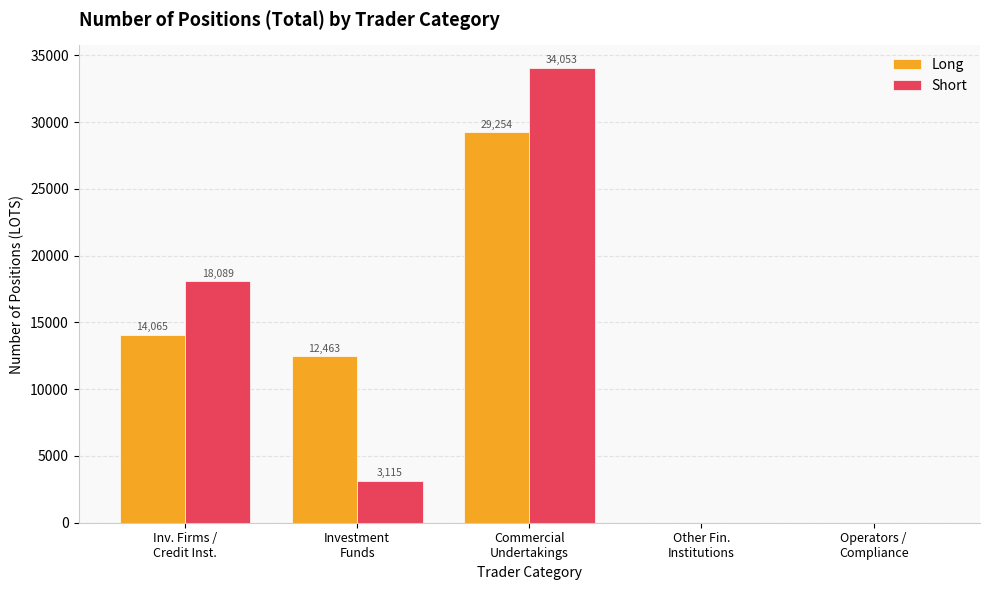

Which series has the largest total across all categories?

Long